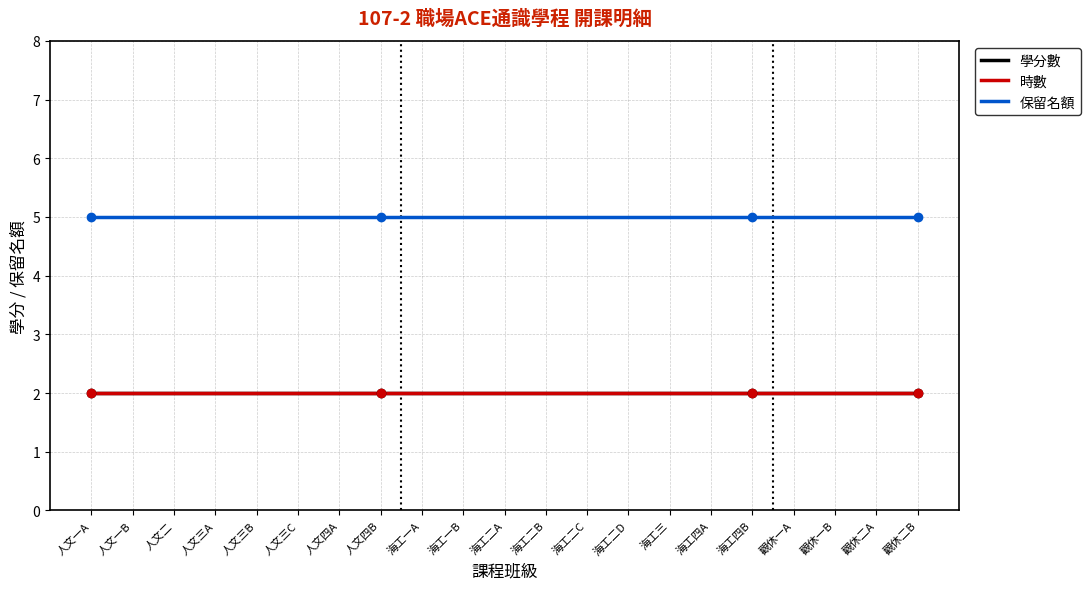

Does the chart have visible grid lines?

Yes